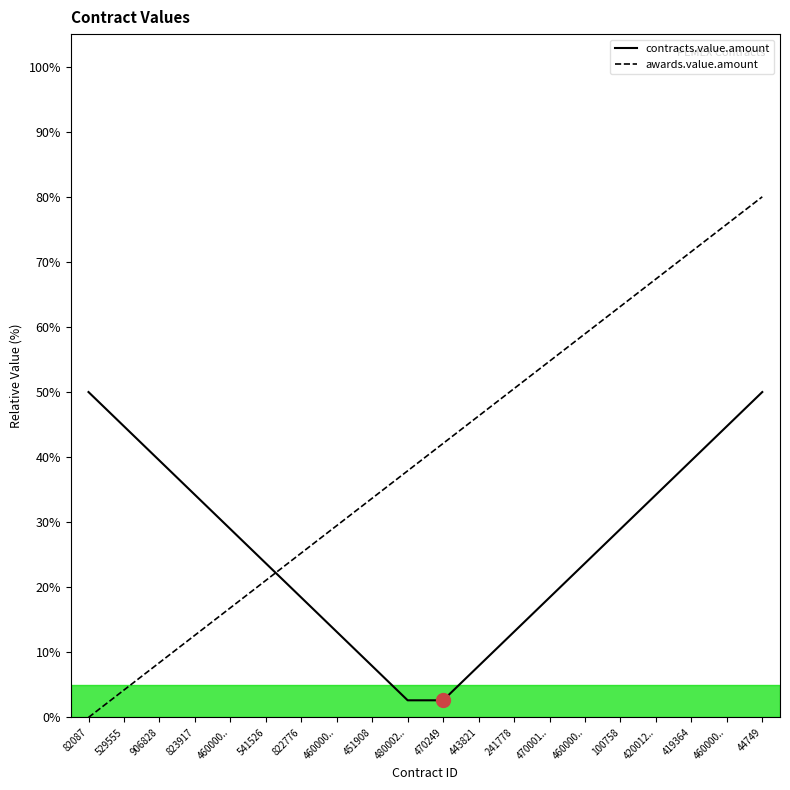

Which series changed the most between 823917 and 451908?

contracts.value.amount